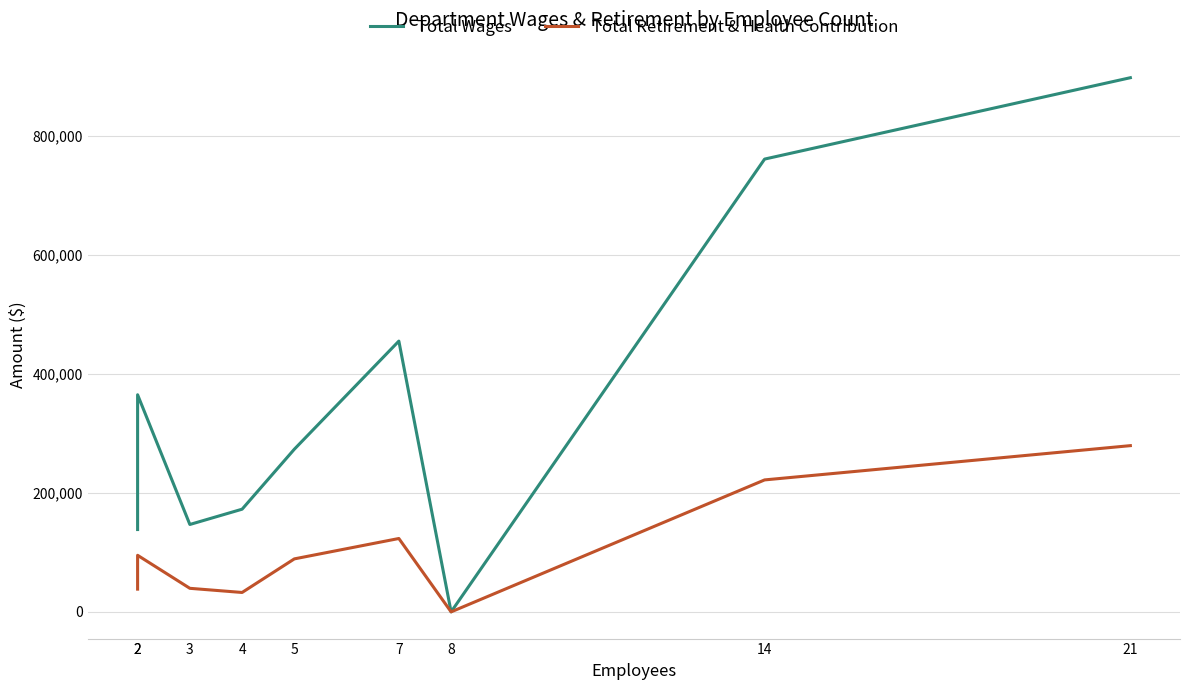

Count the number of data series in this chart.

2